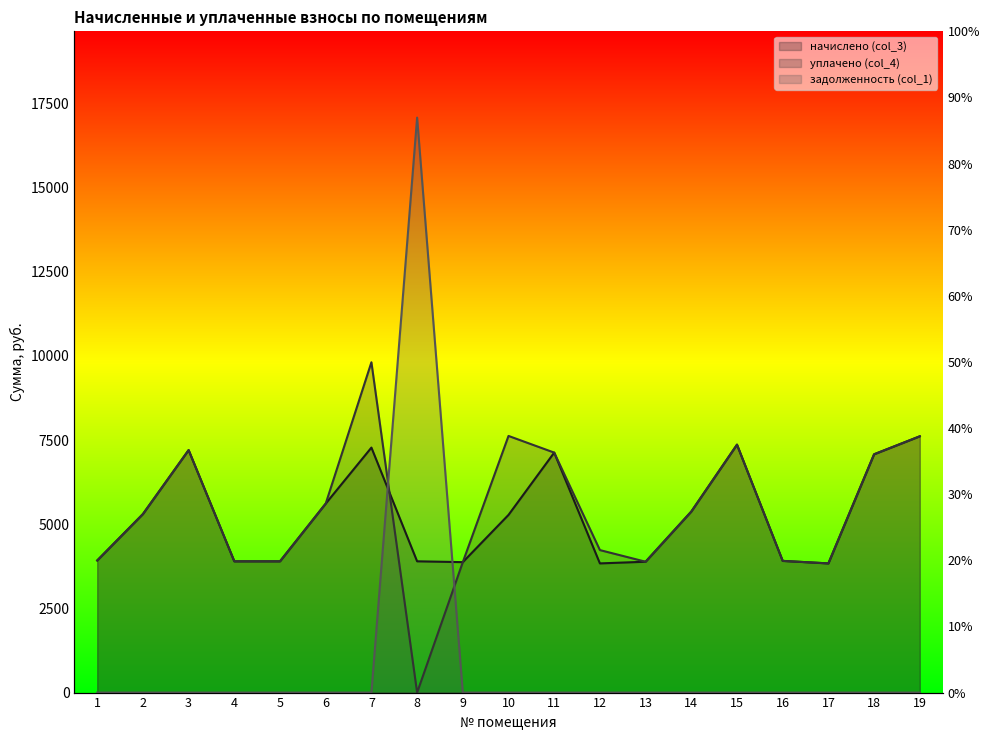

Between which two adjacent categories do задолженность (col_1) and уплачено (col_4) first intersect?

7 and 8